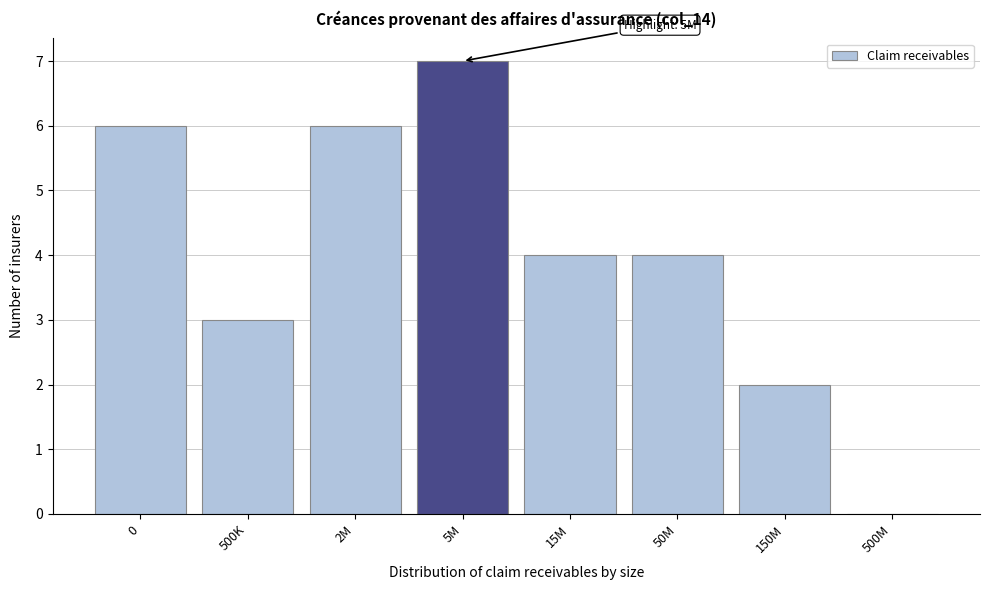

Reading left to right, transcribe all the data shown in this chart.

0=6	500K=3	2M=6	5M=7	15M=4	50M=4	150M=2	500M=0